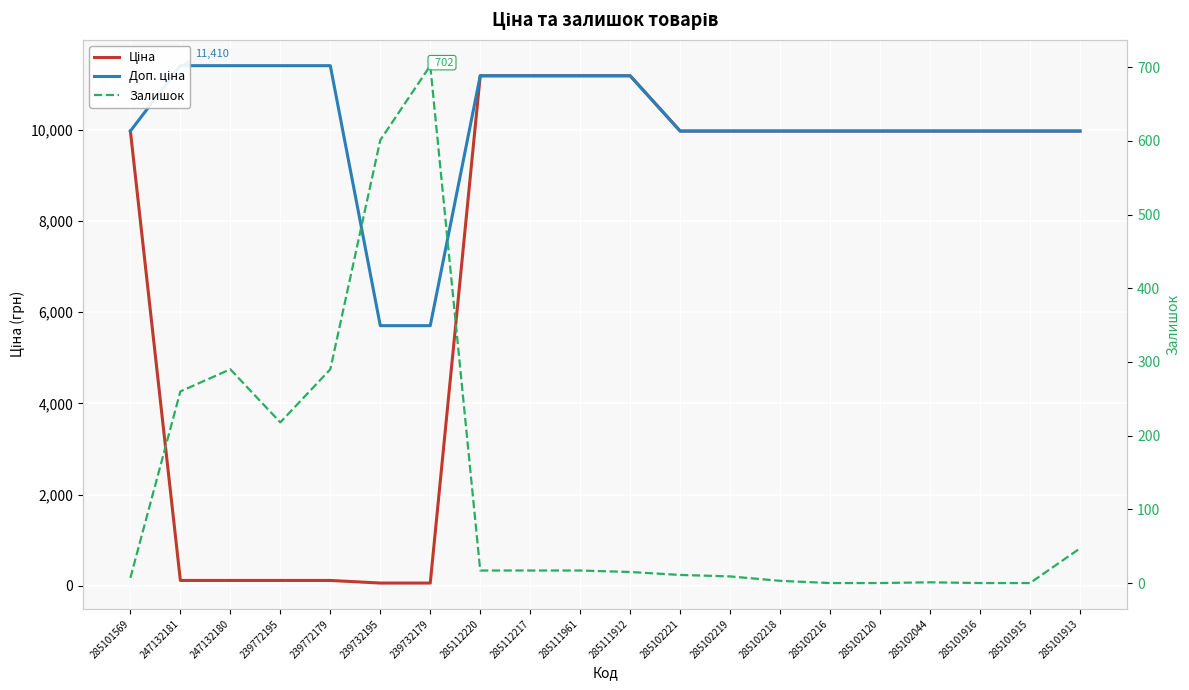

Between 239732179 and 285101913, which series saw the biggest shift?

Ціна